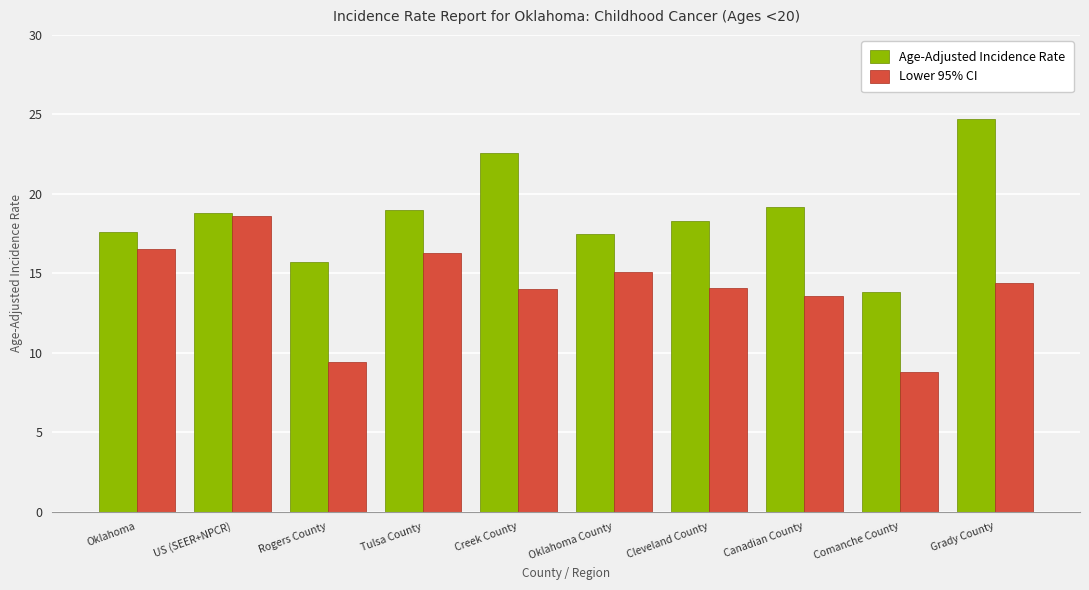

What is the difference between the highest and lowest values at Comanche County?

5.0